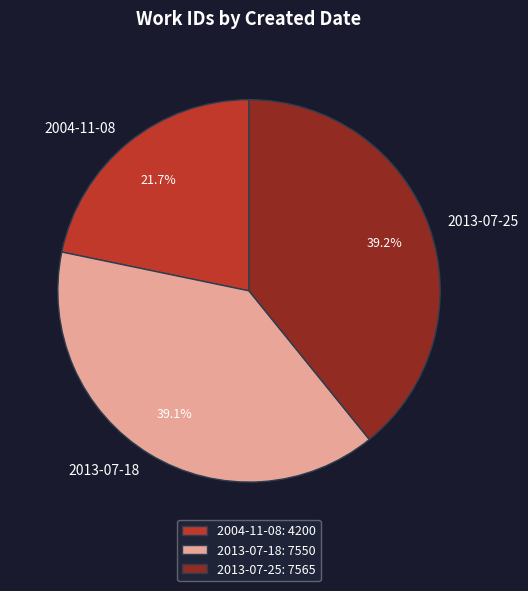

To the nearest percent, what percentage of the pie is 2013-07-25?

39%